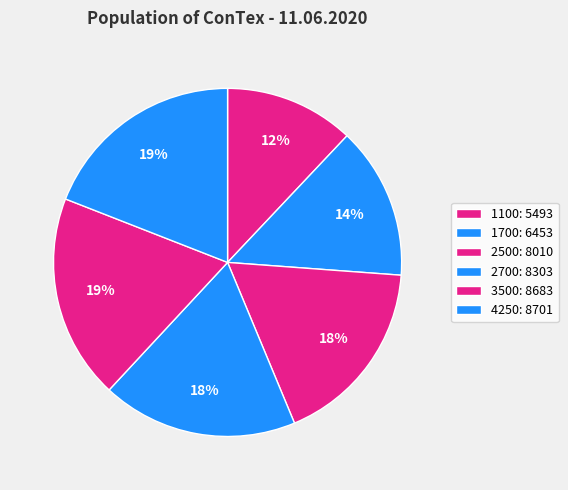

How many segments does this pie chart have?

6